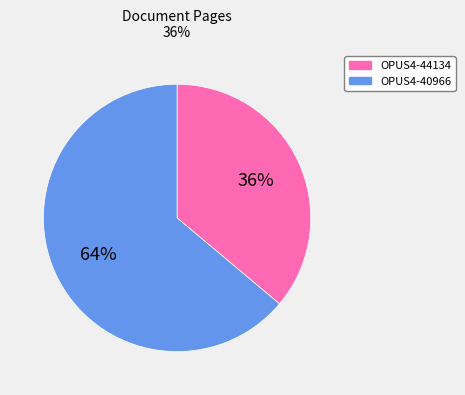

What percentage is the OPUS4-40966 slice, to the nearest percent?

64%